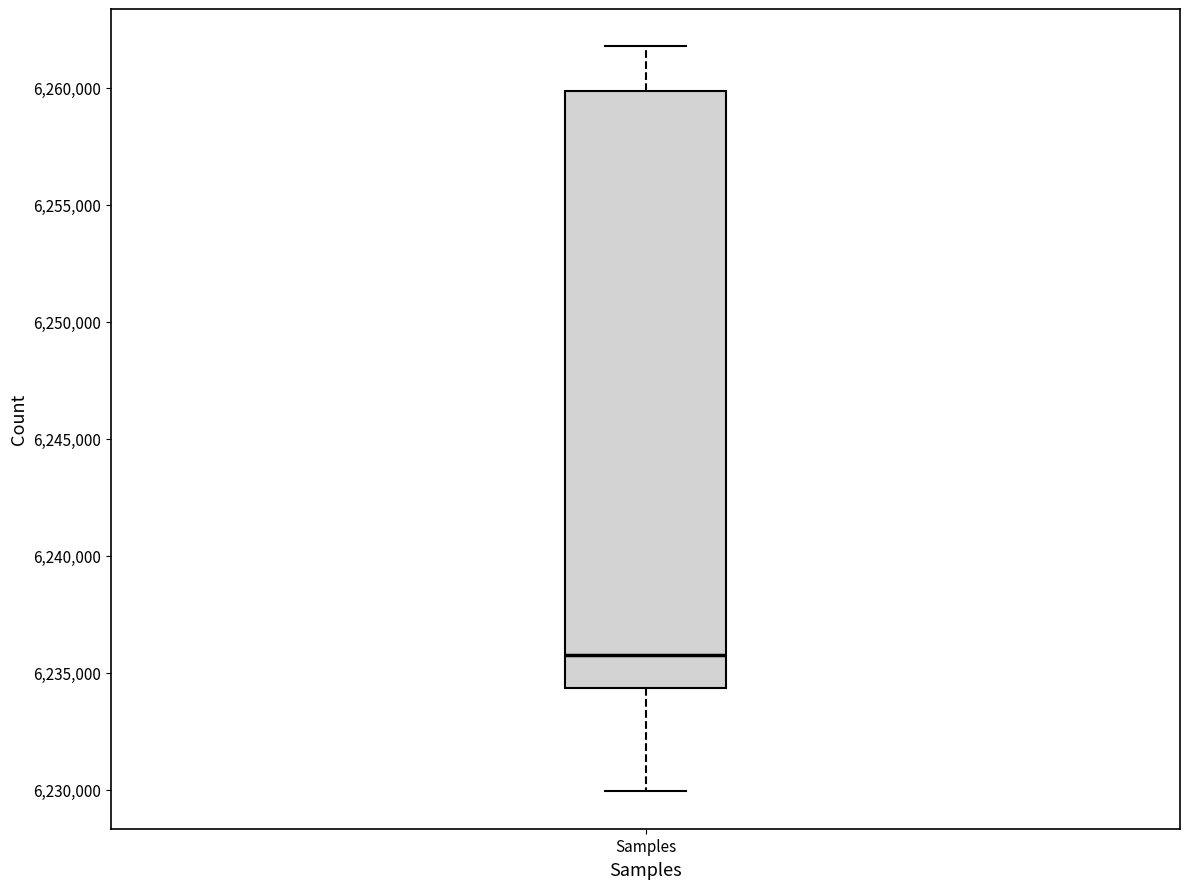

Read this box plot against the y-axis: the position of the median line, the range covered by the box, and the ends of both whiskers. The values are not printed on the chart, so give them approximately, as read against the axis.

median 6235500, box 6234500 to 6260000, whiskers 6230000 to 6262000